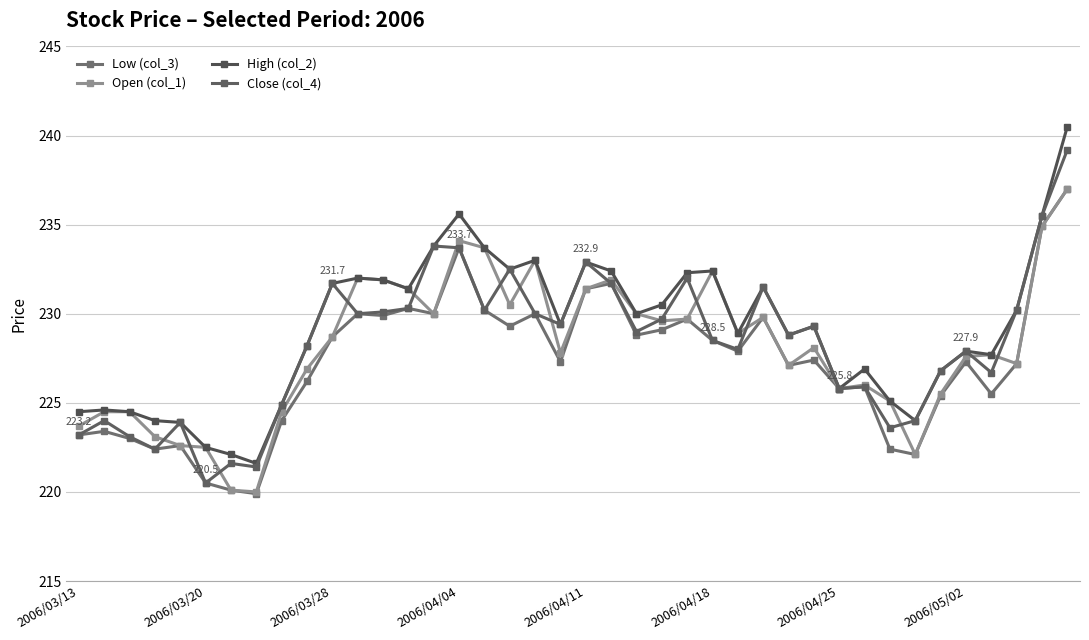

How many data points does each series have?

40